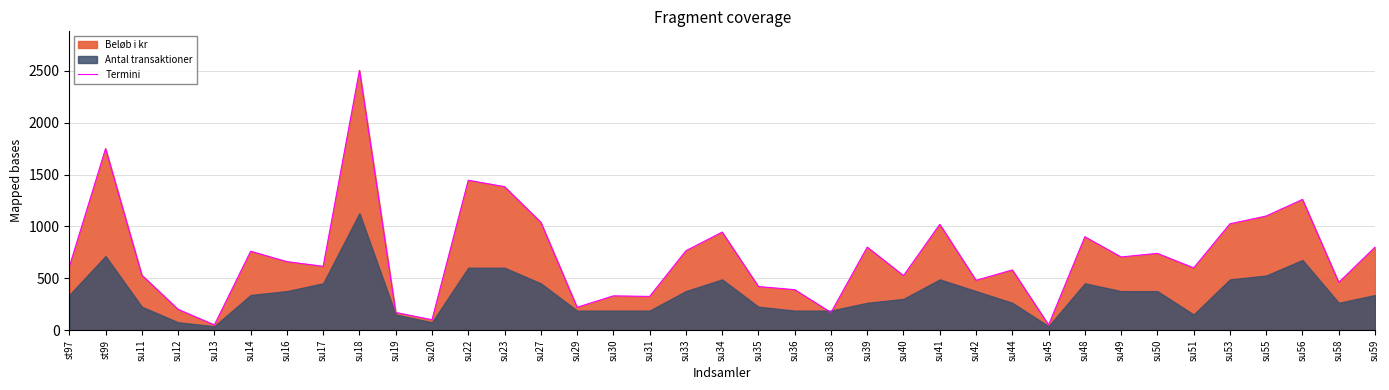

Which category has the lowest value across all series?

su13